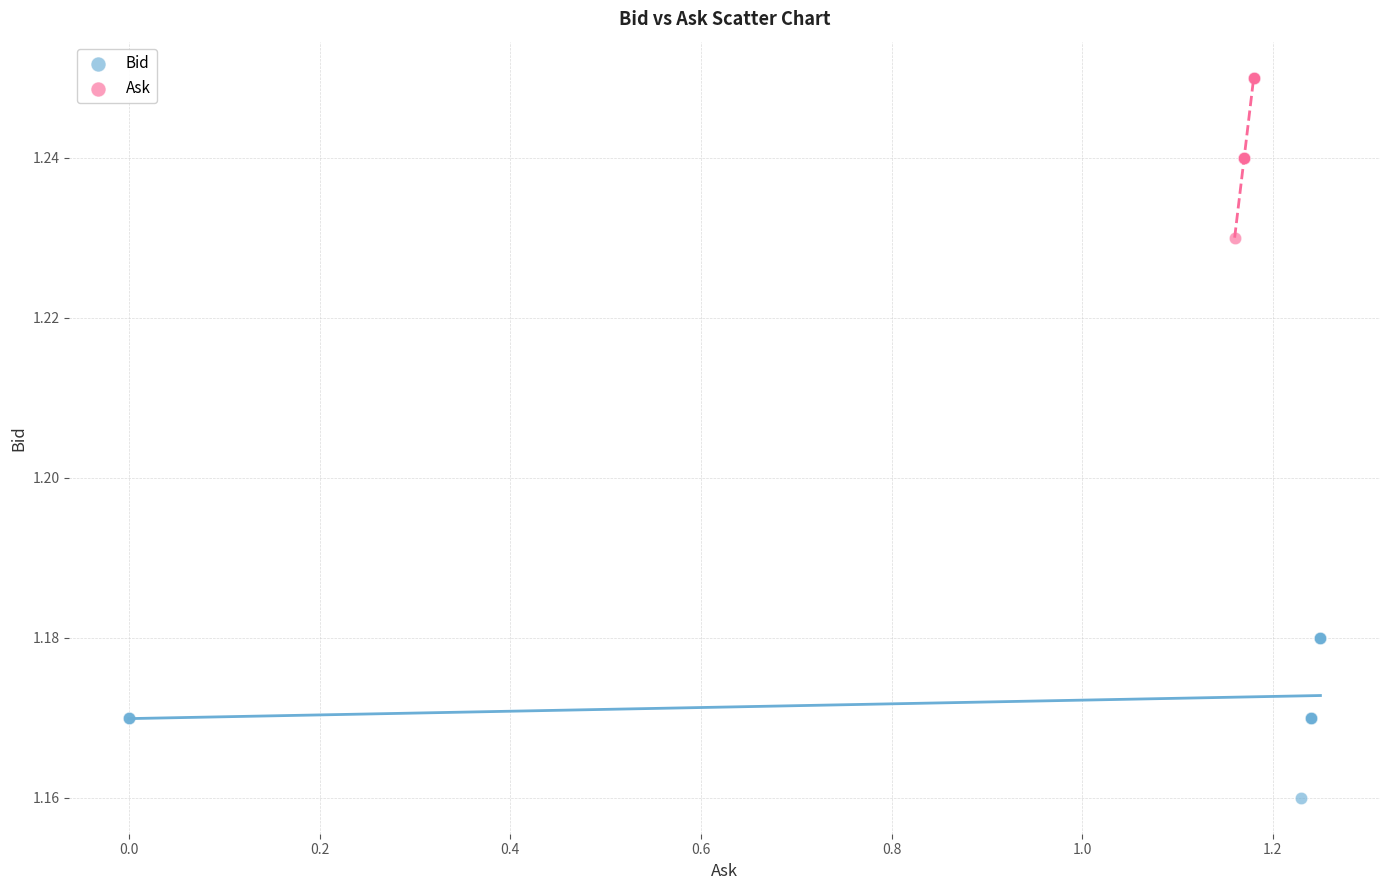

Which series reaches the minimum Y coordinate?

Bid